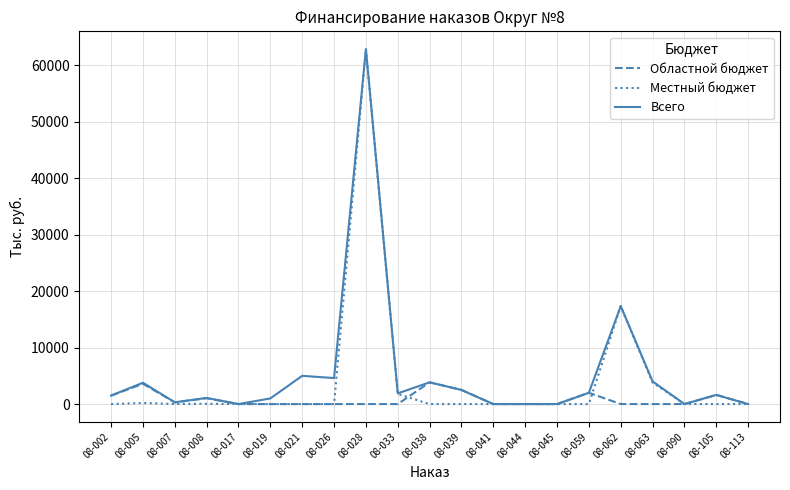

What is the difference between the highest and lowest values at 08-063?

4017.0